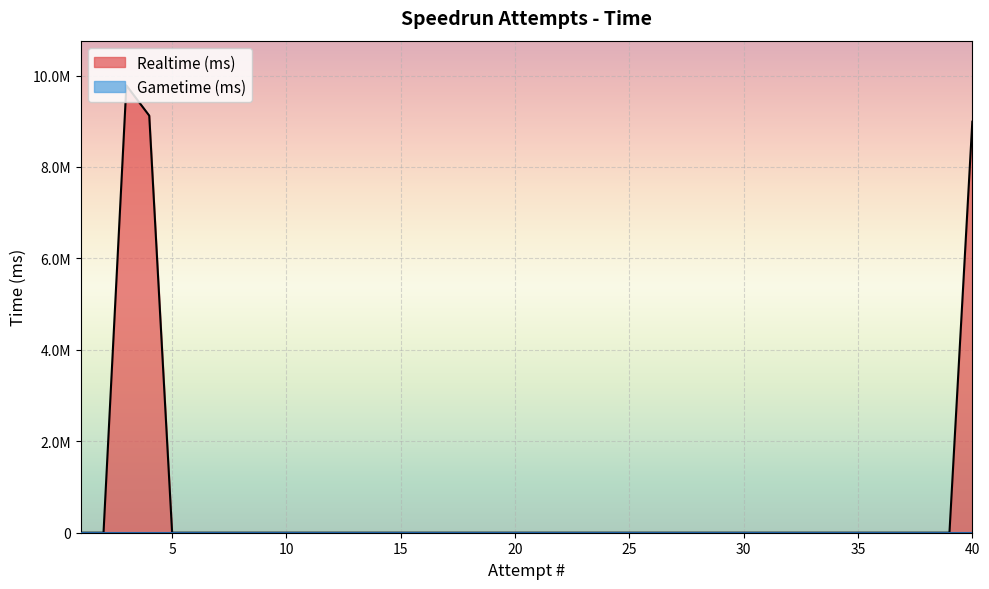

What is the difference between the values at 40 and 7?

8990521